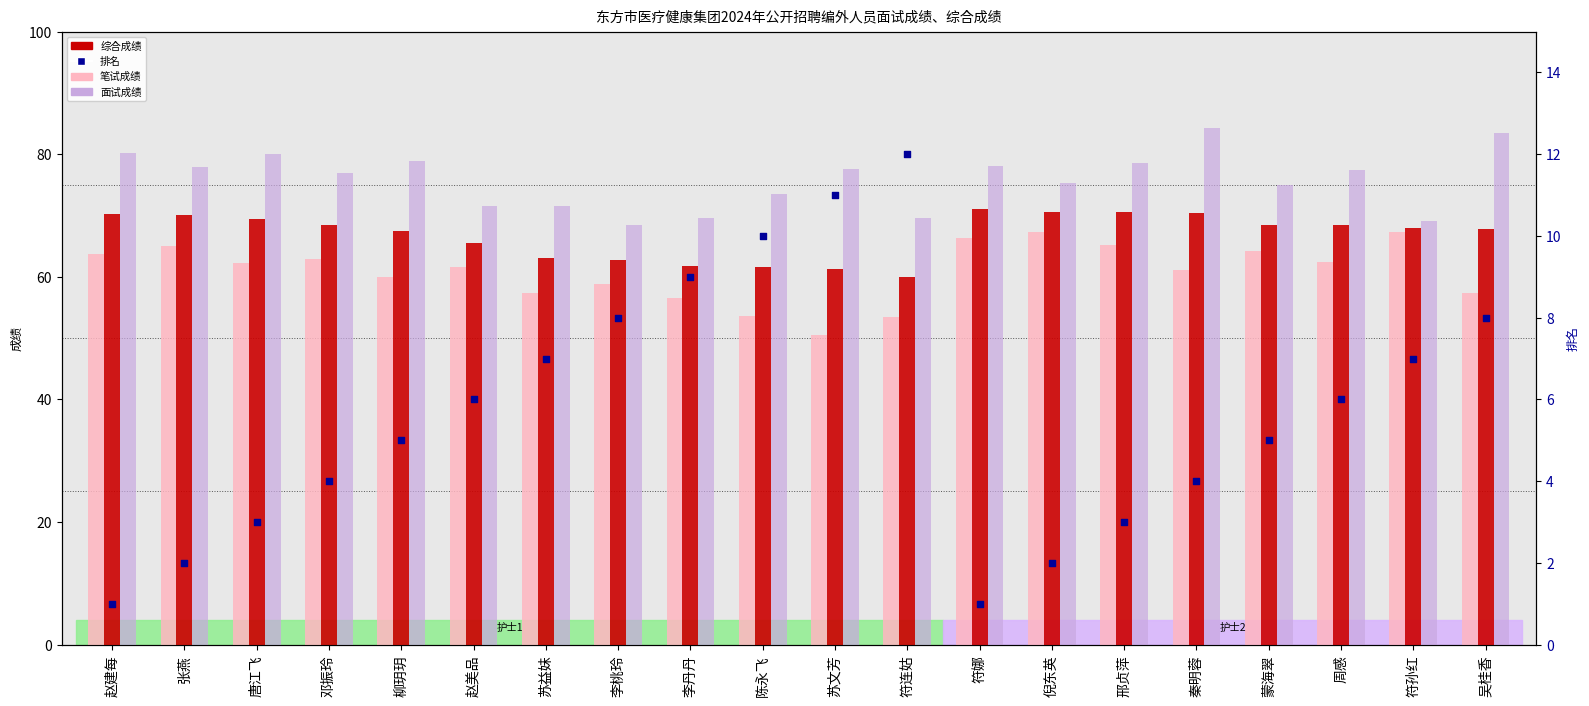

Which series contains the highest Y value?

面试成绩